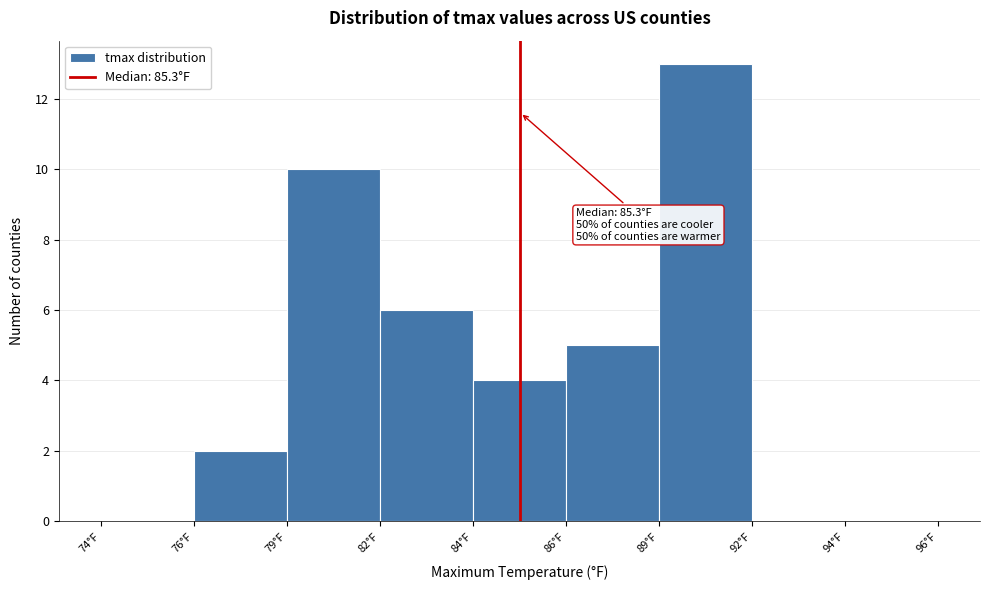

Reading left to right, what are all the values shown in this chart?

74°F=0	76°F=2	79°F=10	82°F=6	84°F=4	86°F=5	89°F=13	92°F=0	94°F=0